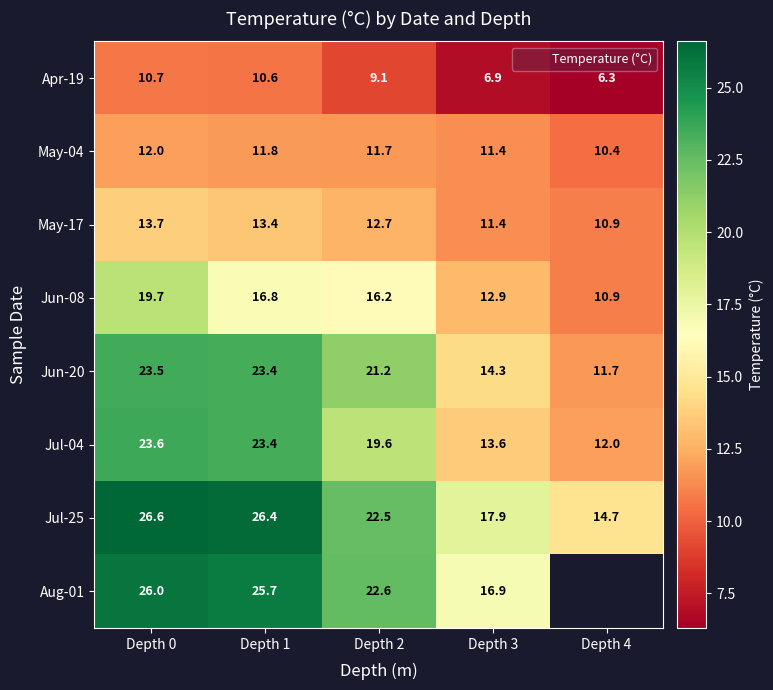

Which series has the widest spread of values?

Jul-25